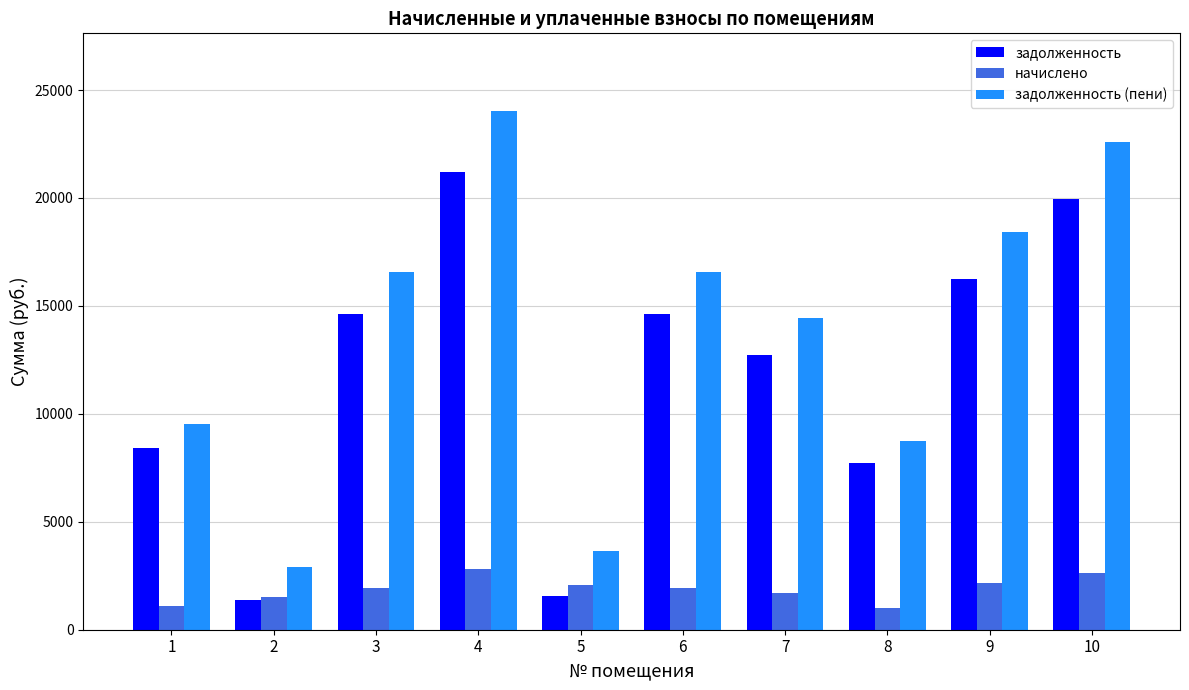

The задолженность series shows 4434.1 at 7. True or false?

False